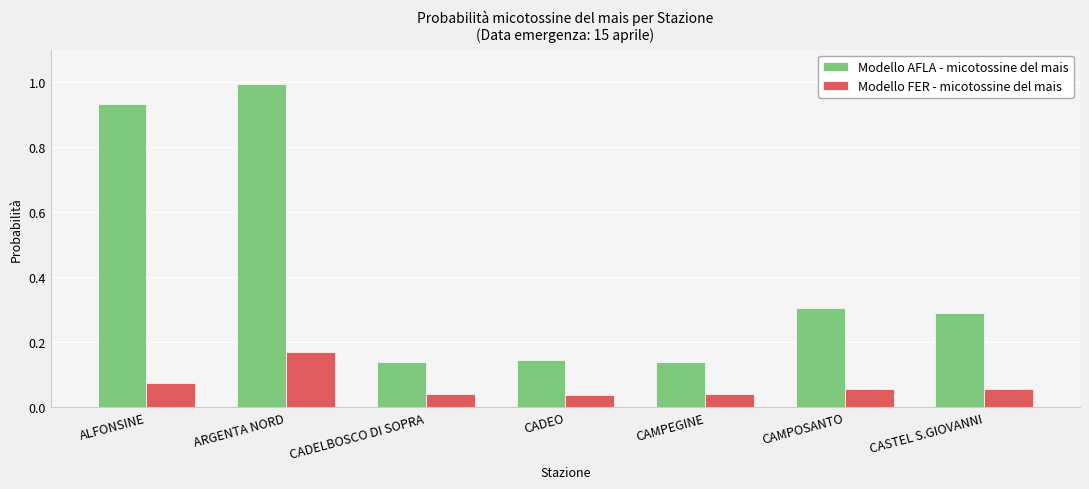

Rank the series at CADEO from lowest to highest value.

Modello FER - micotossine del mais, Modello AFLA - micotossine del mais